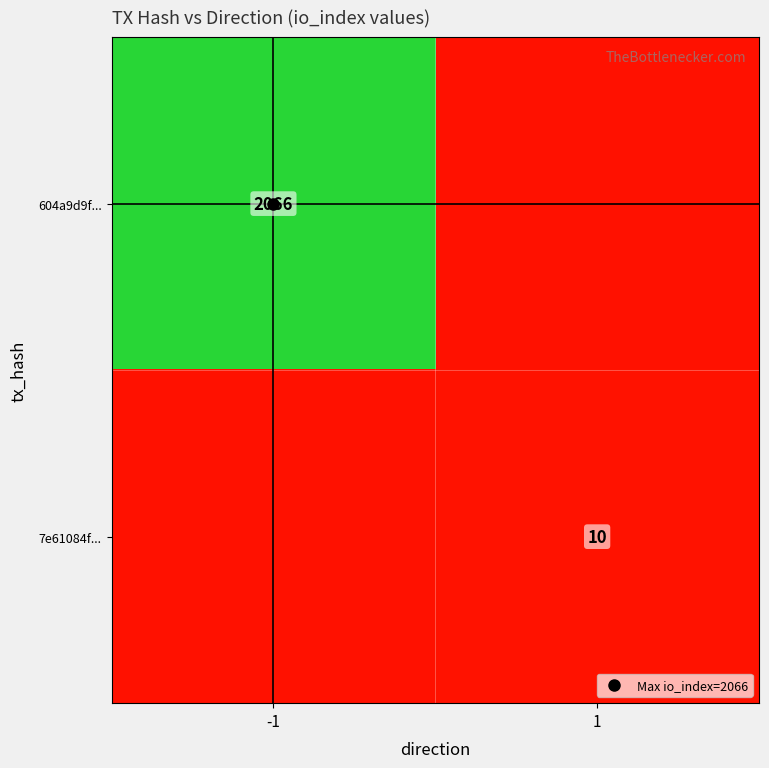

How many distinct data groups are displayed?

2